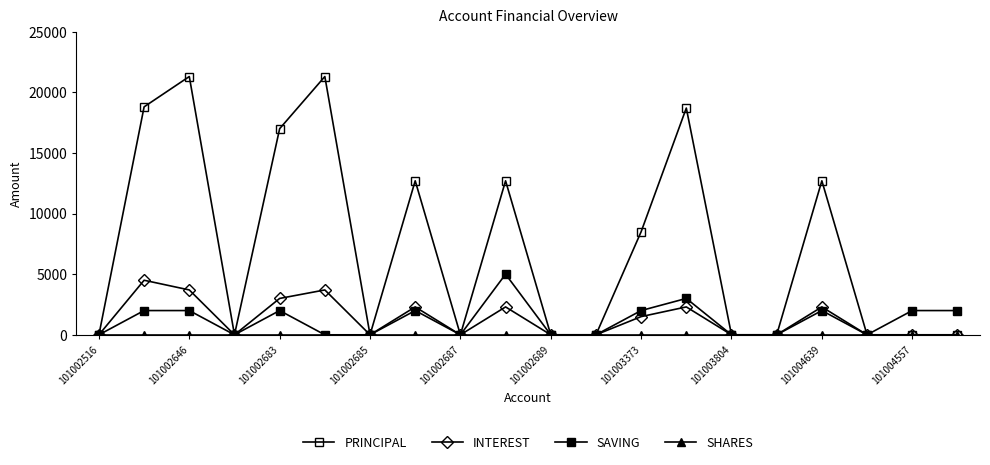

Count the number of data series in this chart.

4